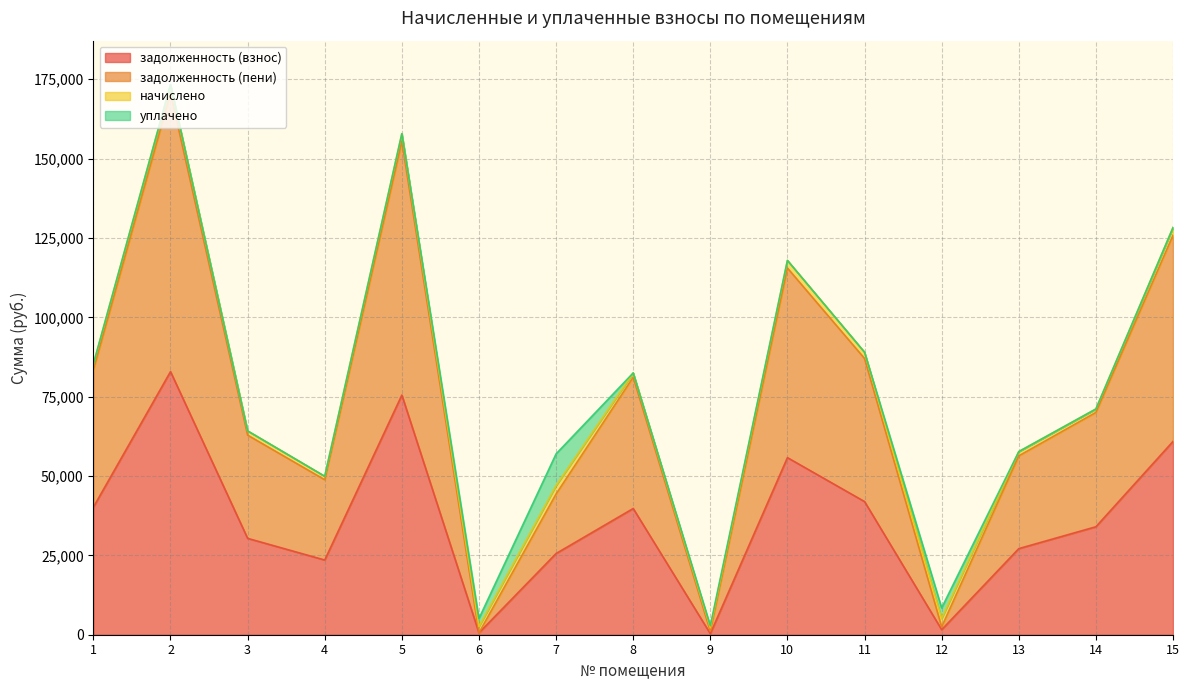

The value of задолженность (взнос) at 11 is 58181.5. True or false?

False